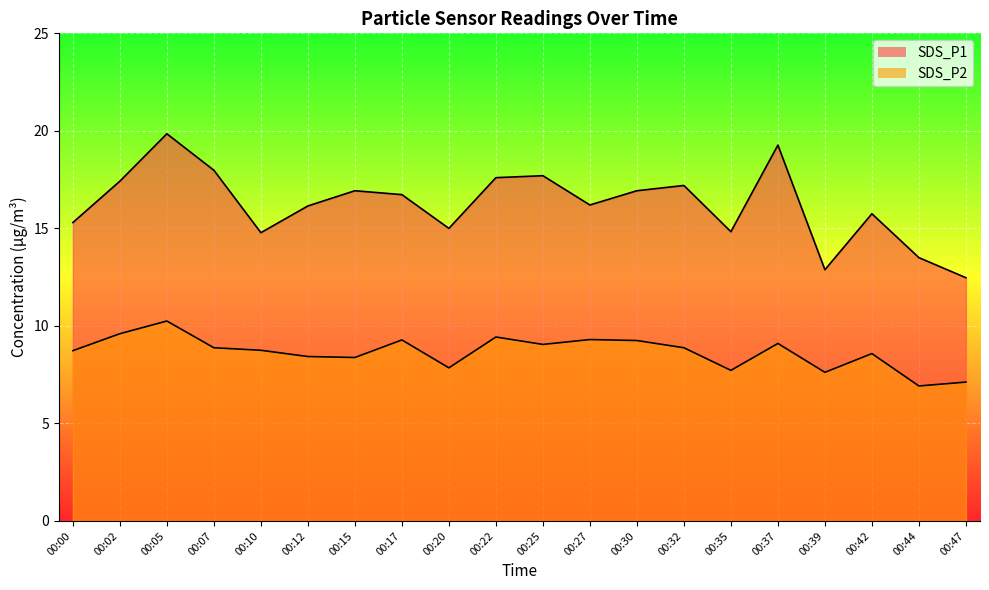

Which series has the widest spread of values?

SDS_P1